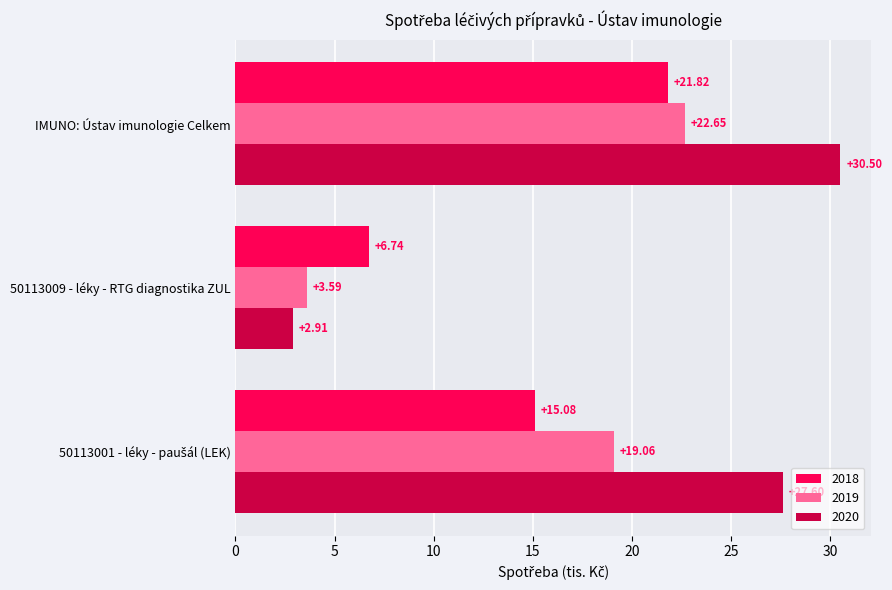

What is the sum of all 2020 values?

61.0